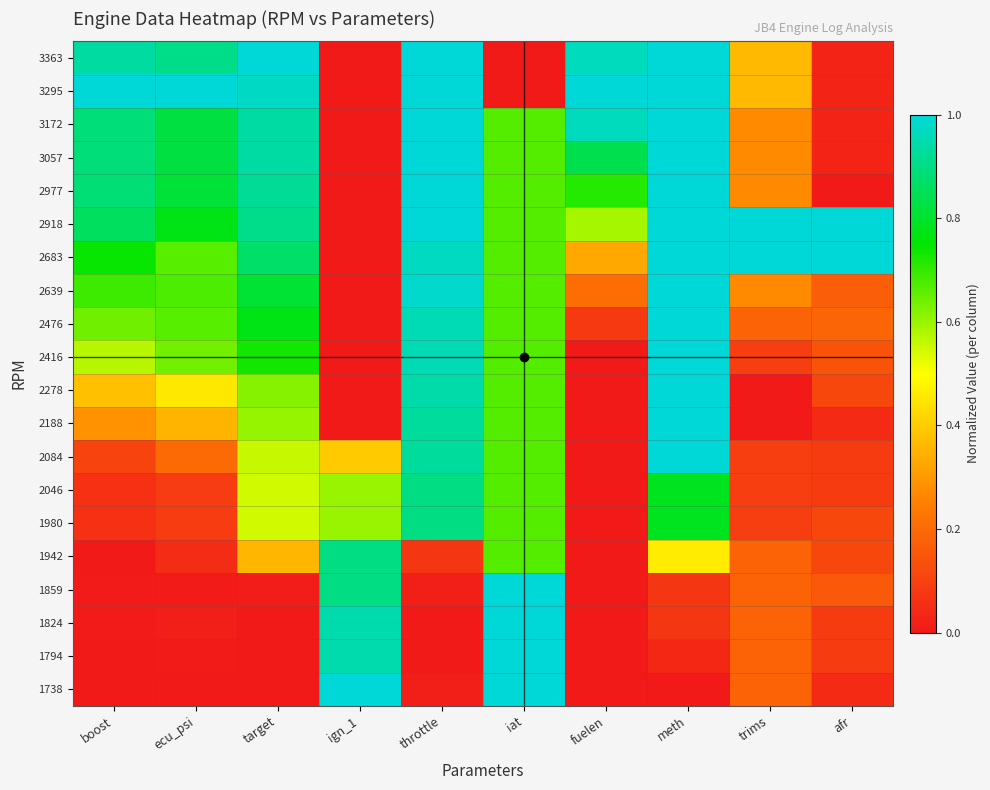

What is the spread (max minus min) of values at ign_1?

1.0